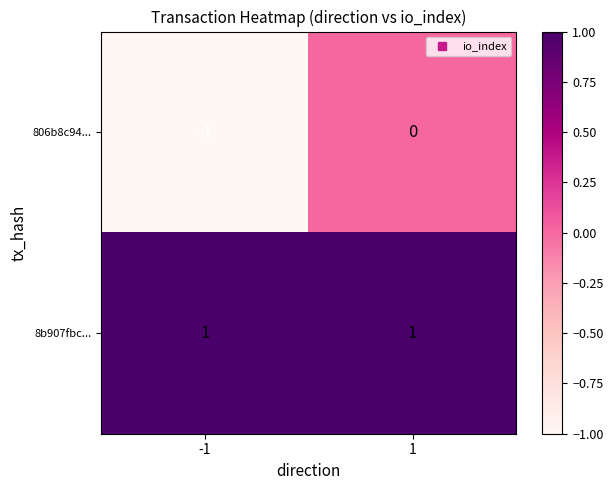

Between -1 and 1, which series saw the biggest shift?

806b8c94...